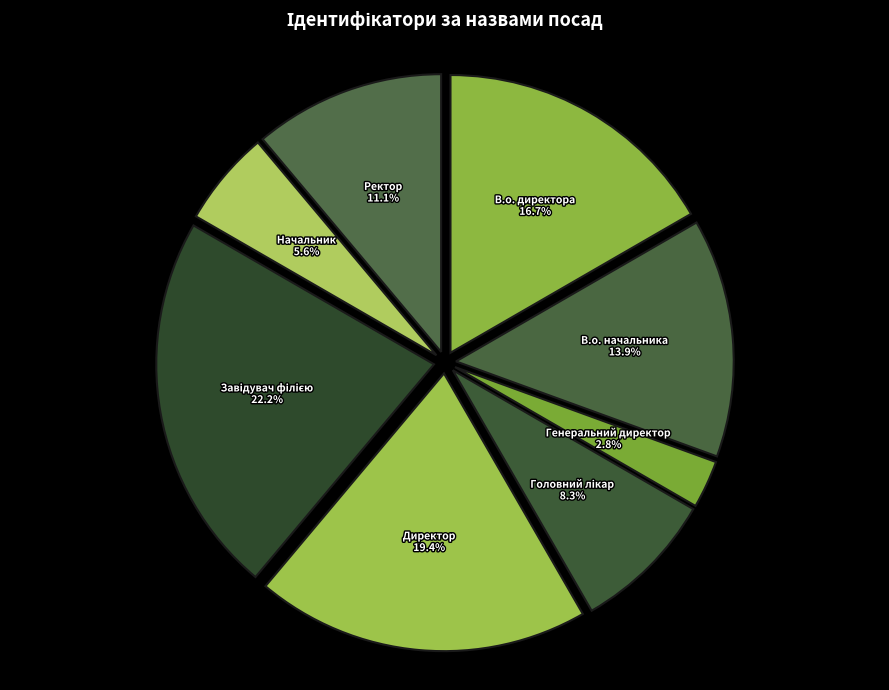

Approximately how many times larger is the value at Начальник compared to В.о. начальника?

0.4